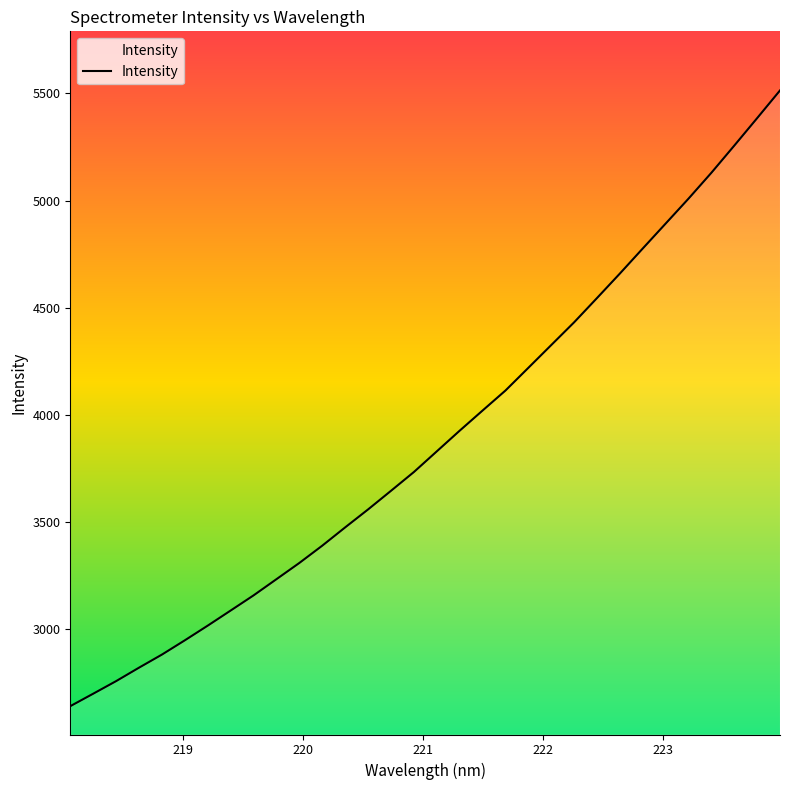

What is the maximum value shown in the chart?

5513.5